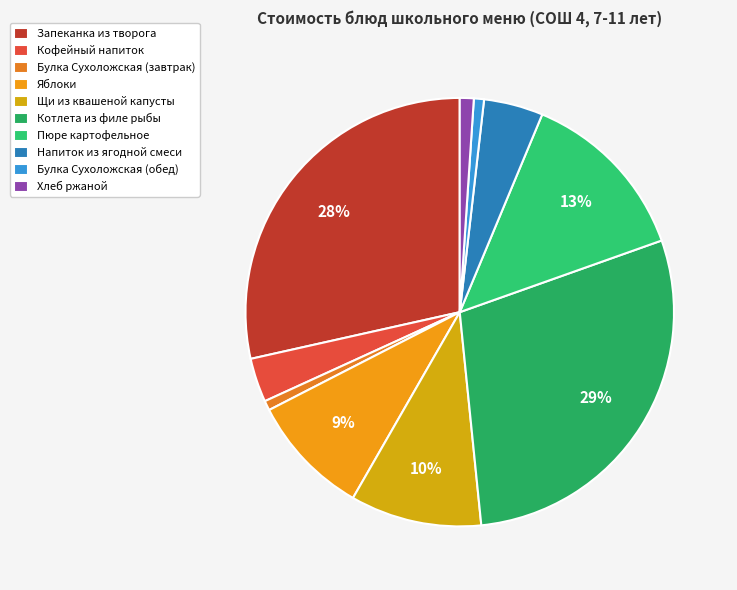

What percentage is the Пюре картофельное slice, to the nearest percent?

13%